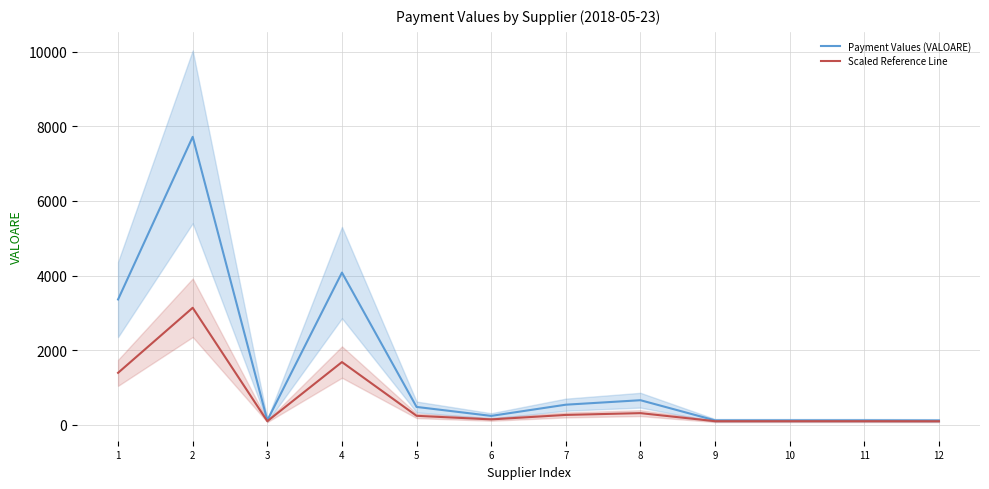

Is this an area chart (filled region under the line)?

No